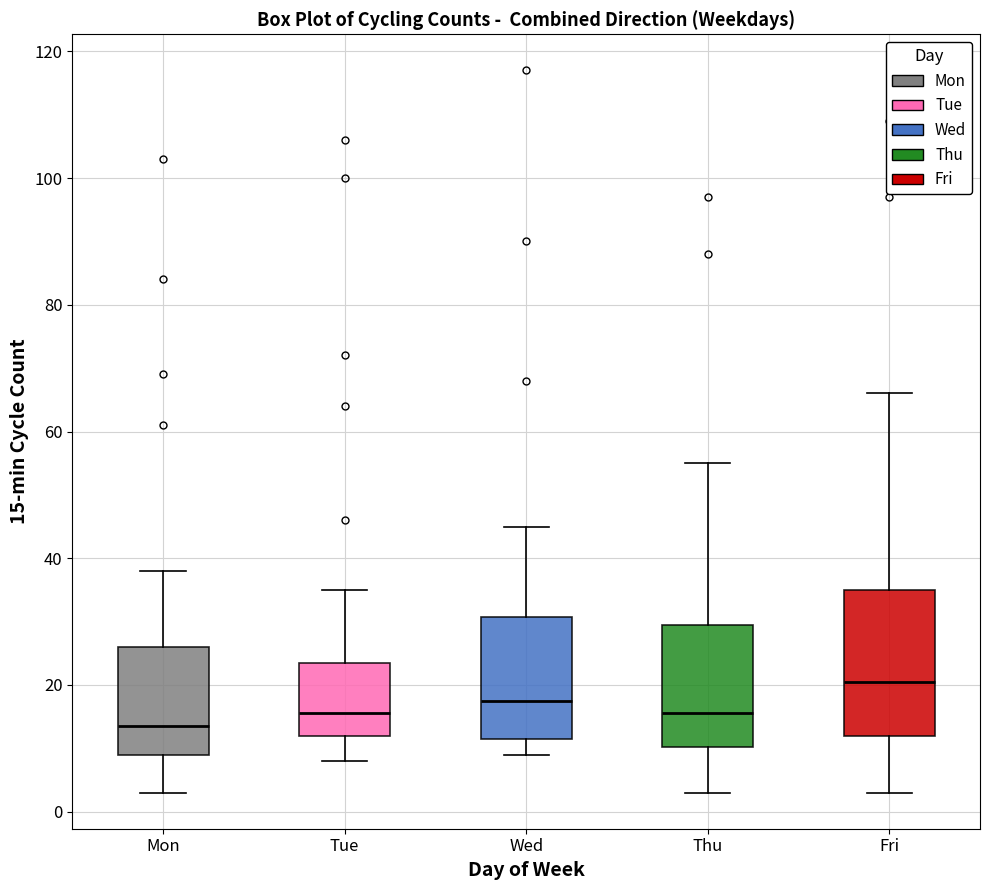

Which box is the tallest, from its lower edge to its upper edge?

Fri